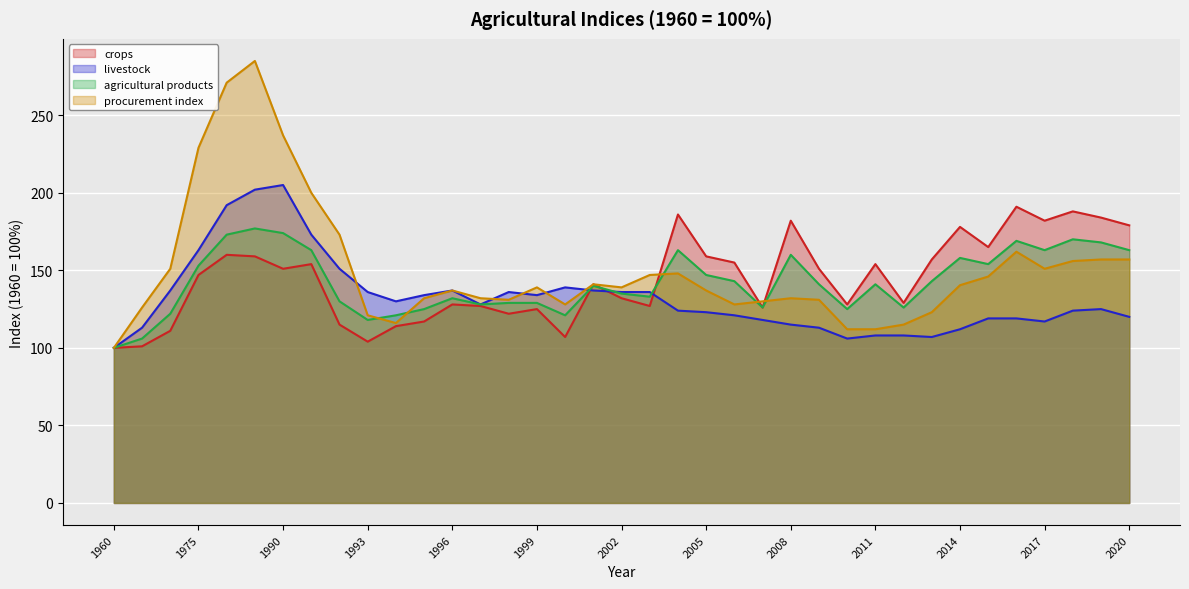

Reading right to left, list all the values displayed in this chart.

crops: 2020=179.0	2019=184.0	2018=188.0	2017=182.0	2016=191.0	2015=165.0	2014=178.0	2013=157.0	2012=129.0	2011=154.0	2010=128.0	2009=151.0	2008=182.0	2007=126.0	2006=155.0	2005=159.0	2004=186.0	2003=127.0	2002=132.0	2001=141.0	2000=107.0	1999=125.0	1998=122.0	1997=127.0	1996=128.0	1995=117.0	1994=114.0	1993=104.0	1992=115.0	1991=154.0	1990=151.0	1985=159.0	1980=160.0	1975=147.0	1970=111.0	1965=101.0	1960=100.0
livestock: 2020=120.0	2019=125.0	2018=124.0	2017=117.0	2016=119.0	2015=119.0	2014=112.0	2013=107.0	2012=108.0	2011=108.0	2010=106.0	2009=113.0	2008=115.0	2007=118.0	2006=121.0	2005=123.0	2004=124.0	2003=136.0	2002=136.0	2001=137.0	2000=139.0	1999=134.0	1998=136.0	1997=128.0	1996=137.0	1995=134.0	1994=130.0	1993=136.0	1992=151.0	1991=173.0	1990=205.0	1985=202.0	1980=192.0	1975=163.0	1970=137.0	1965=113.0	1960=100.0
agricultural products: 2020=163.0	2019=168.0	2018=170.0	2017=163.0	2016=169.0	2015=154.0	2014=158.0	2013=143.0	2012=126.0	2011=141.0	2010=125.0	2009=141.0	2008=160.0	2007=126.0	2006=143.0	2005=147.0	2004=163.0	2003=133.0	2002=135.0	2001=140.0	2000=121.0	1999=129.0	1998=129.0	1997=128.0	1996=132.0	1995=125.0	1994=121.0	1993=118.0	1992=130.0	1991=163.0	1990=174.0	1985=177.0	1980=173.0	1975=153.0	1970=122.0	1965=106.0	1960=100.0
procurement index: 2020=157.0	2019=157.0	2018=156.0	2017=151.0	2016=162.0	2015=146.0	2014=140.4	2013=123.0	2012=115.0	2011=112.0	2010=112.0	2009=131.0	2008=132.0	2007=130.0	2006=128.0	2005=137.0	2004=148.0	2003=147.0	2002=139.0	2001=141.0	2000=128.0	1999=139.0	1998=131.0	1997=132.0	1996=137.0	1995=132.0	1994=116.0	1993=121.0	1992=173.0	1991=200.0	1990=237.0	1985=285.0	1980=271.0	1975=229.0	1970=151.0	1965=126.0	1960=100.0